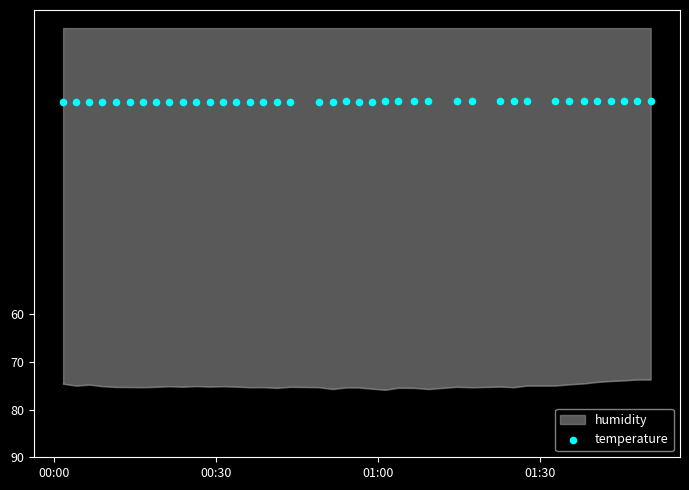

What is the highest value of the humidity series?

75.9